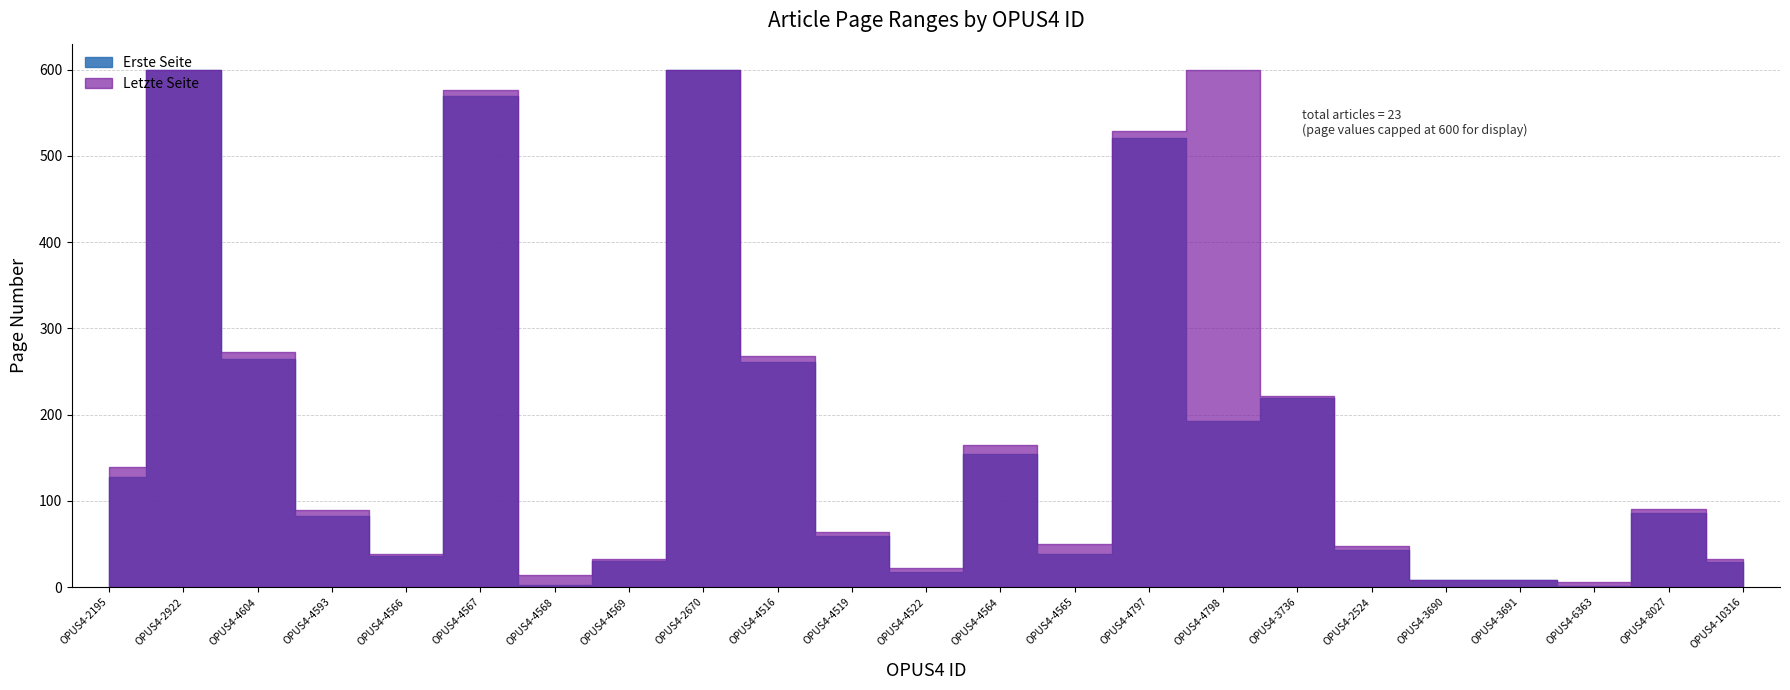

Reading left to right, transcribe all the data shown in this chart.

Erste Seite: OPUS4-2195=128	OPUS4-2922=2376	OPUS4-4604=264	OPUS4-4593=82	OPUS4-4566=36	OPUS4-4567=569	OPUS4-4568=3	OPUS4-4569=30	OPUS4-2670=1212	OPUS4-4516=261	OPUS4-4519=59	OPUS4-4522=17	OPUS4-4564=154	OPUS4-4565=39	OPUS4-4797=521	OPUS4-4798=193	OPUS4-3736=219	OPUS4-2524=43	OPUS4-3690=8	OPUS4-3691=8	OPUS4-6363=1	OPUS4-8027=86	OPUS4-10316=29
Letzte Seite: OPUS4-2195=139	OPUS4-2922=2382	OPUS4-4604=273	OPUS4-4593=89	OPUS4-4566=39	OPUS4-4567=576	OPUS4-4568=14	OPUS4-4569=33	OPUS4-2670=1218	OPUS4-4516=268	OPUS4-4519=64	OPUS4-4522=22	OPUS4-4564=165	OPUS4-4565=50	OPUS4-4797=529	OPUS4-4798=999	OPUS4-3736=222	OPUS4-2524=48	OPUS4-3690=8	OPUS4-3691=8	OPUS4-6363=6	OPUS4-8027=91	OPUS4-10316=33